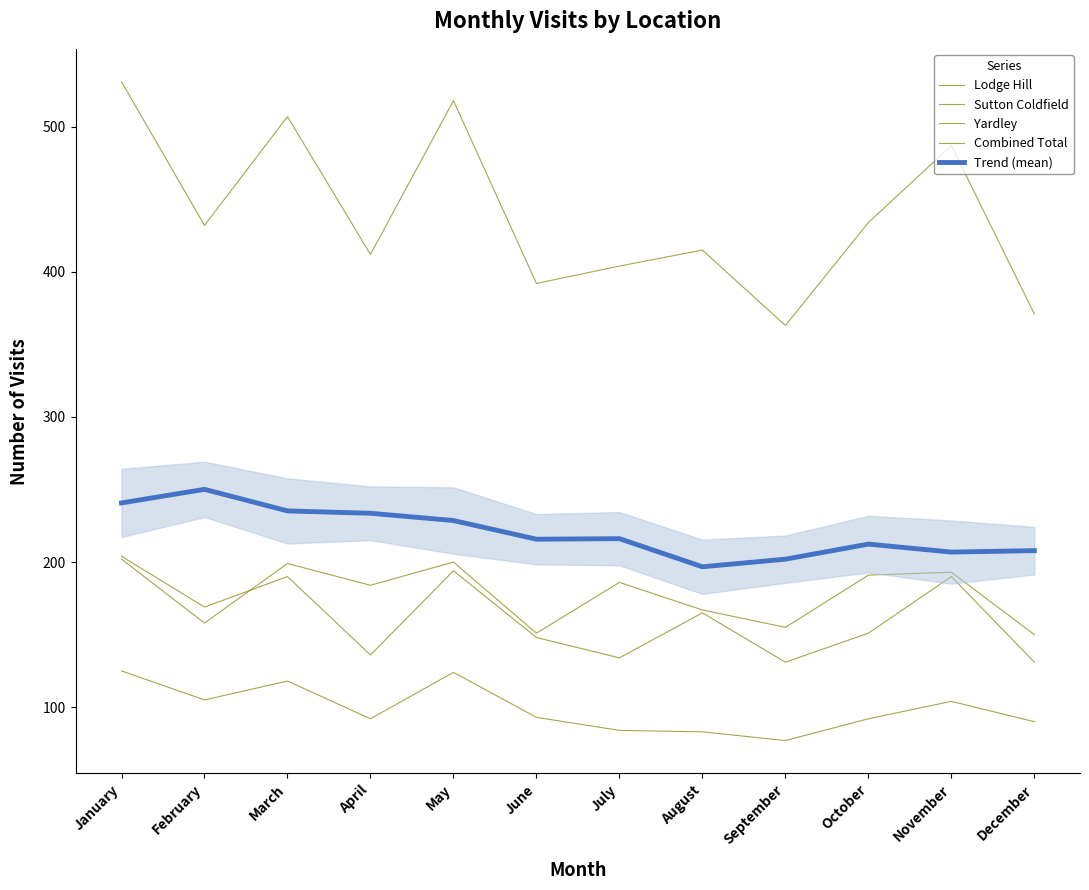

How many lines are shown in the chart?

5